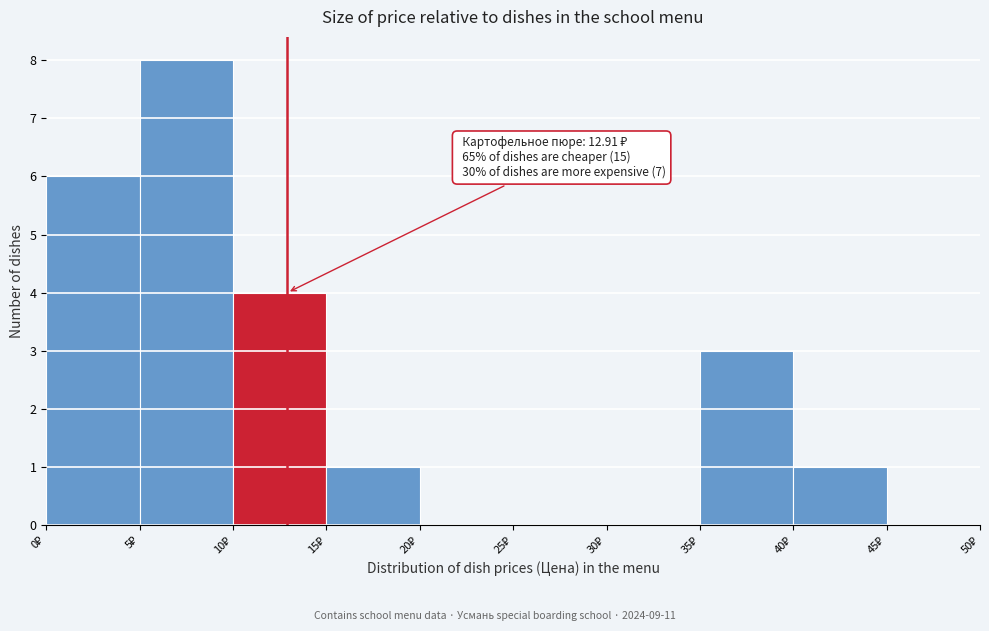

Which range on the x-axis has the tallest bar?

5 to 10